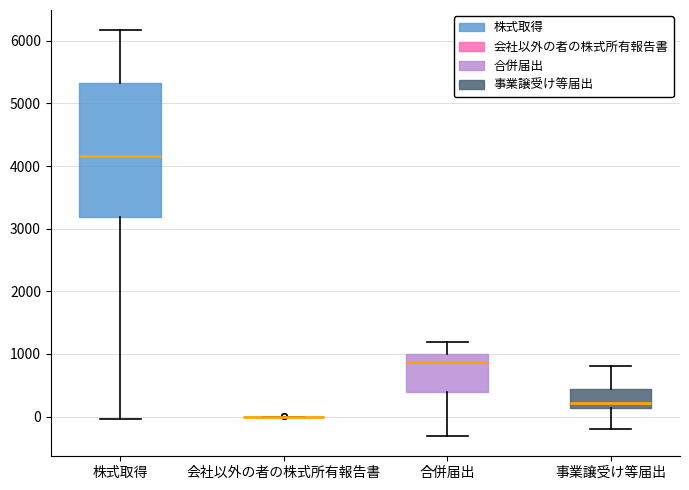

Which box is the tallest, from its lower edge to its upper edge?

株式取得